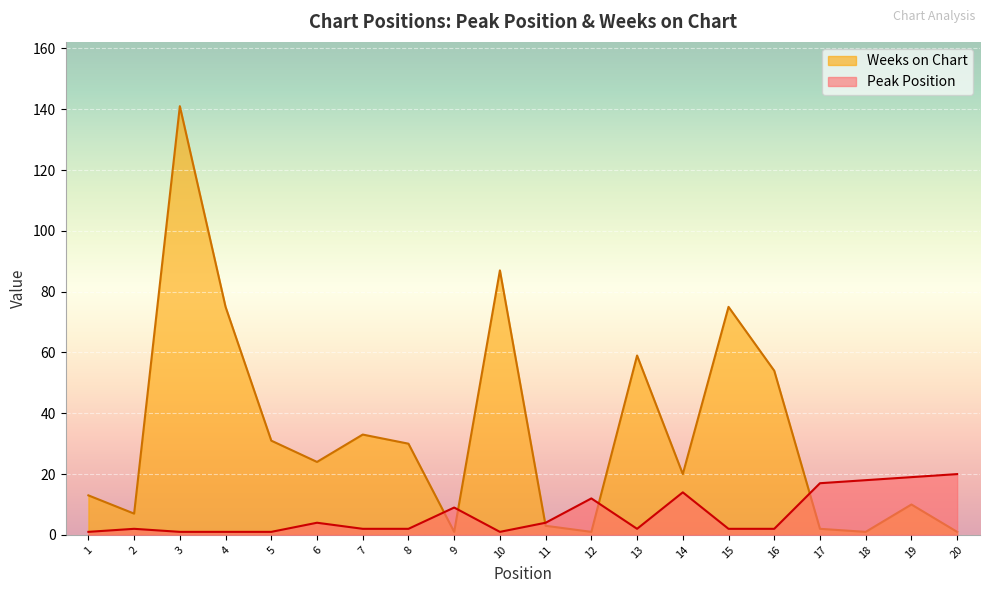

What is the total value across all series at 11?

7